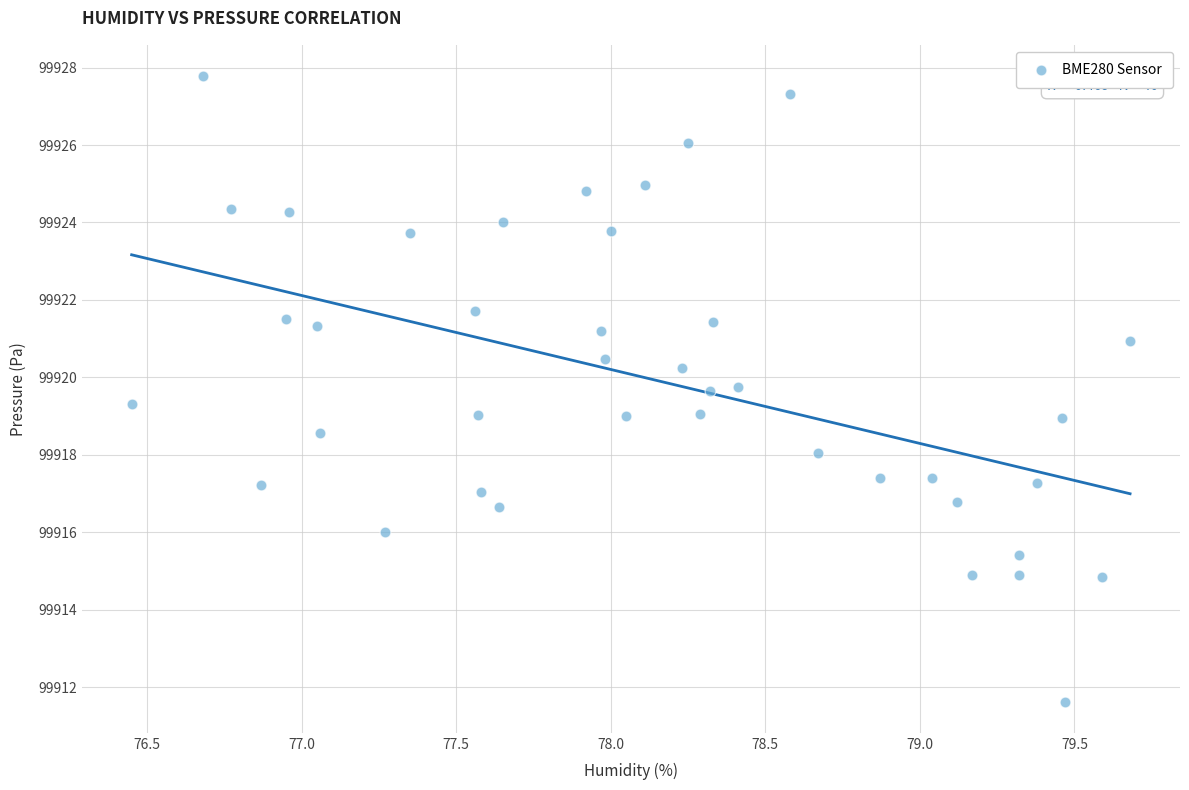

What is the range of X values (max minus min)?

3.2